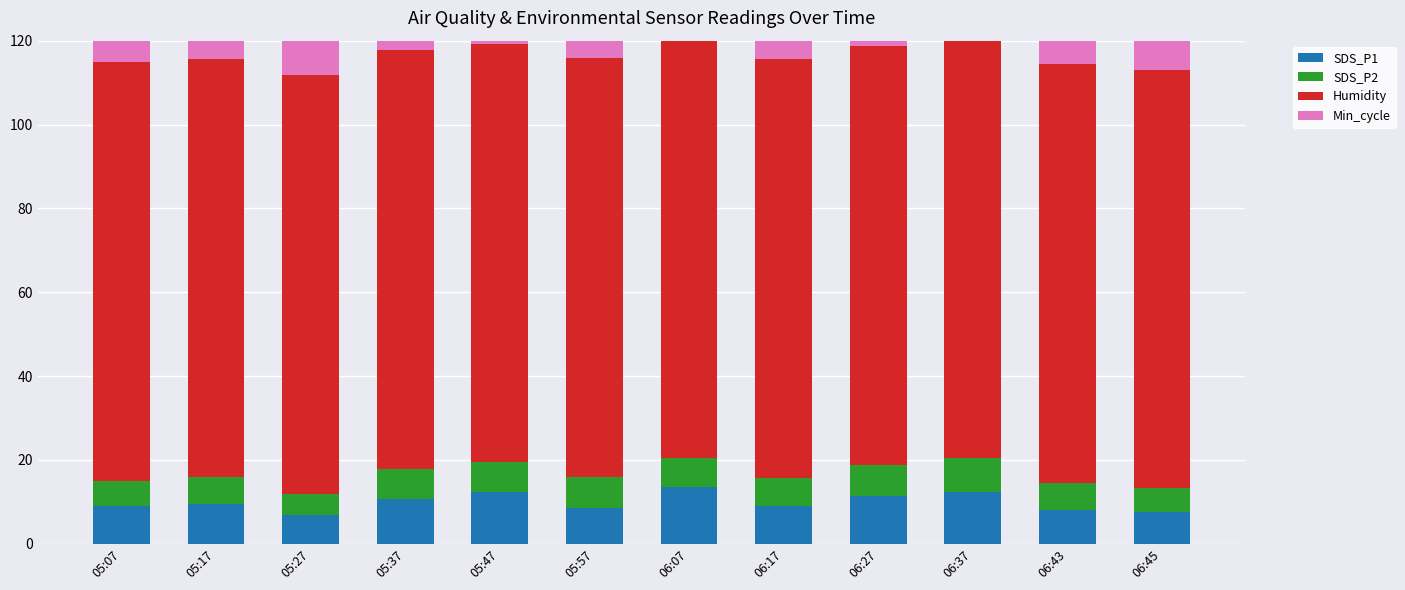

What position from the right is 05:57?

7